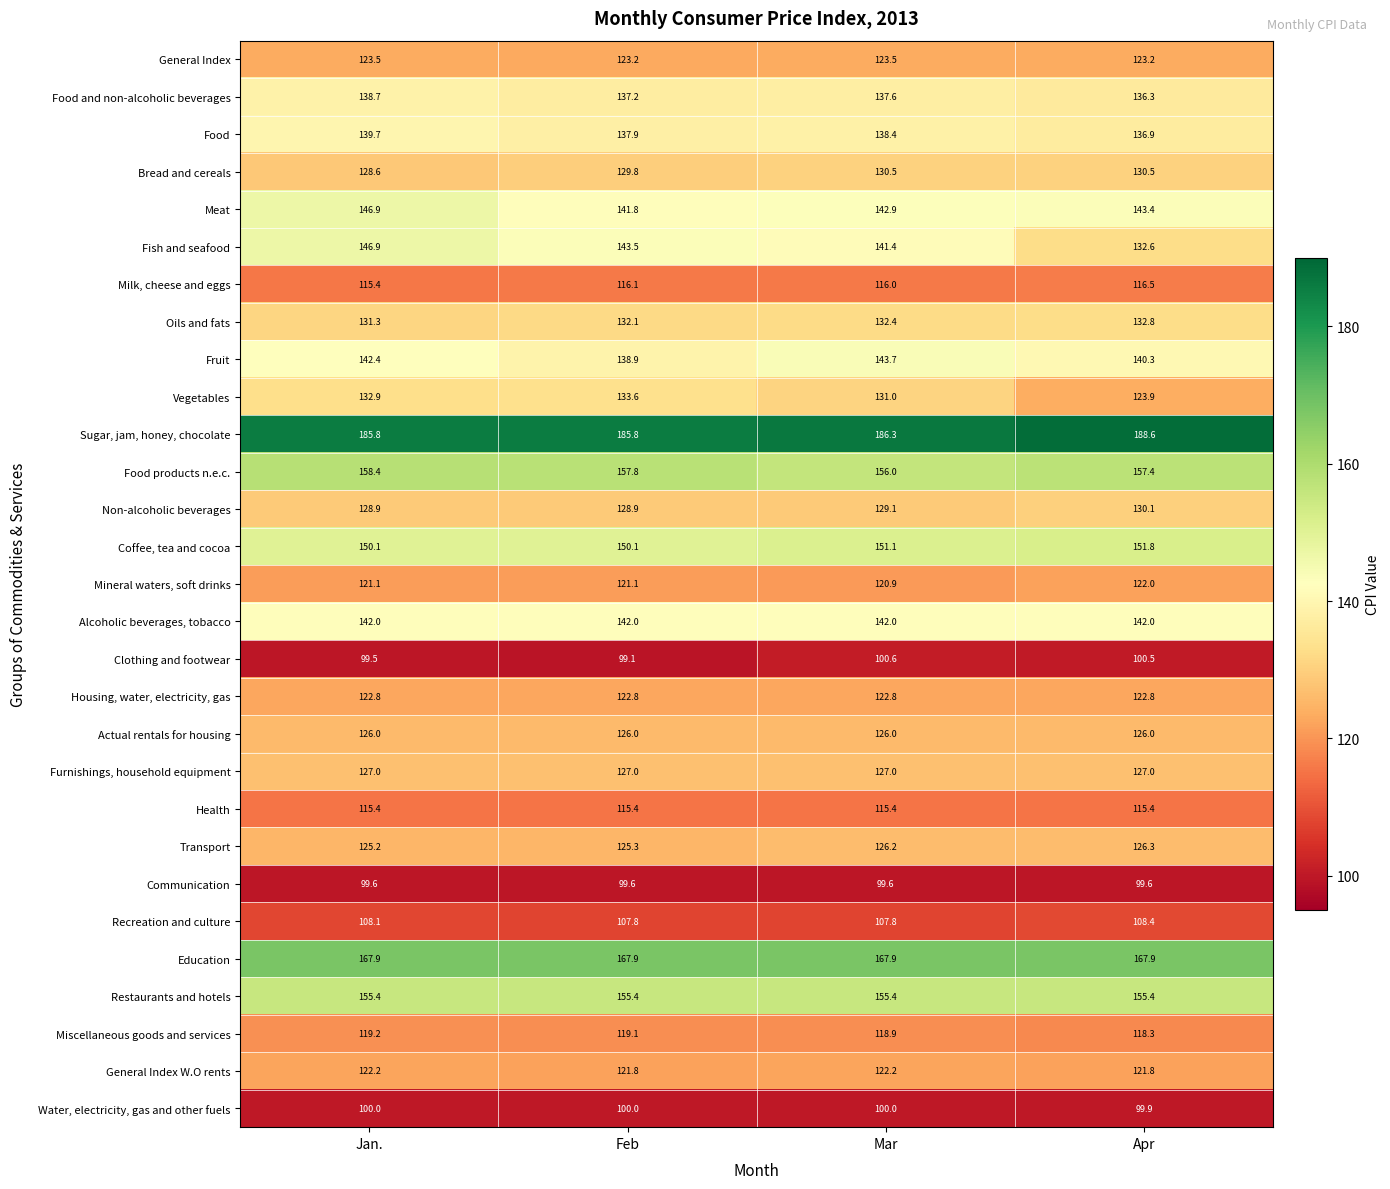

What is the maximum value for Oils and fats?

132.8